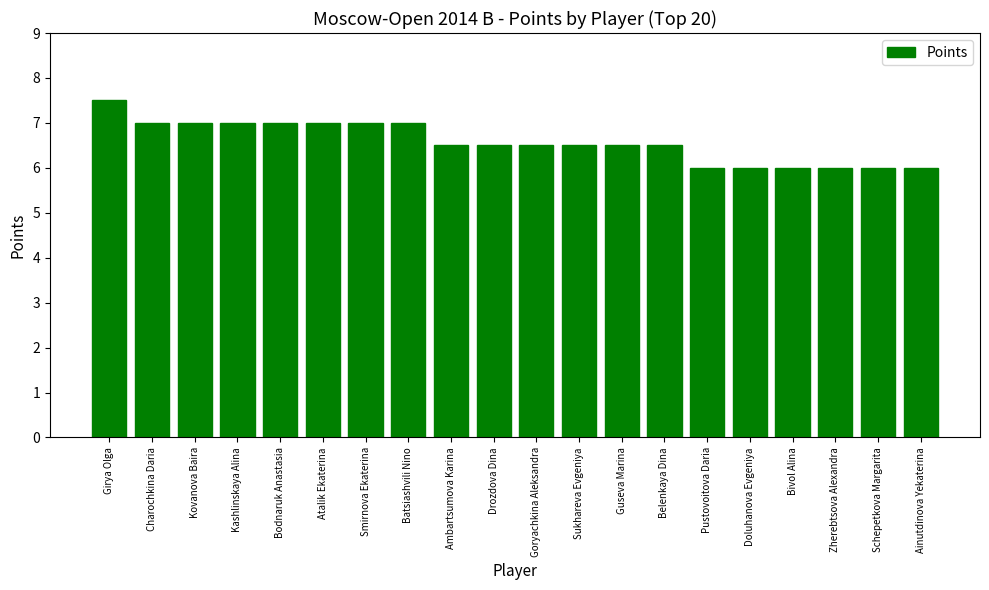

What is the approximate value at Belenkaya Dina?

6.5